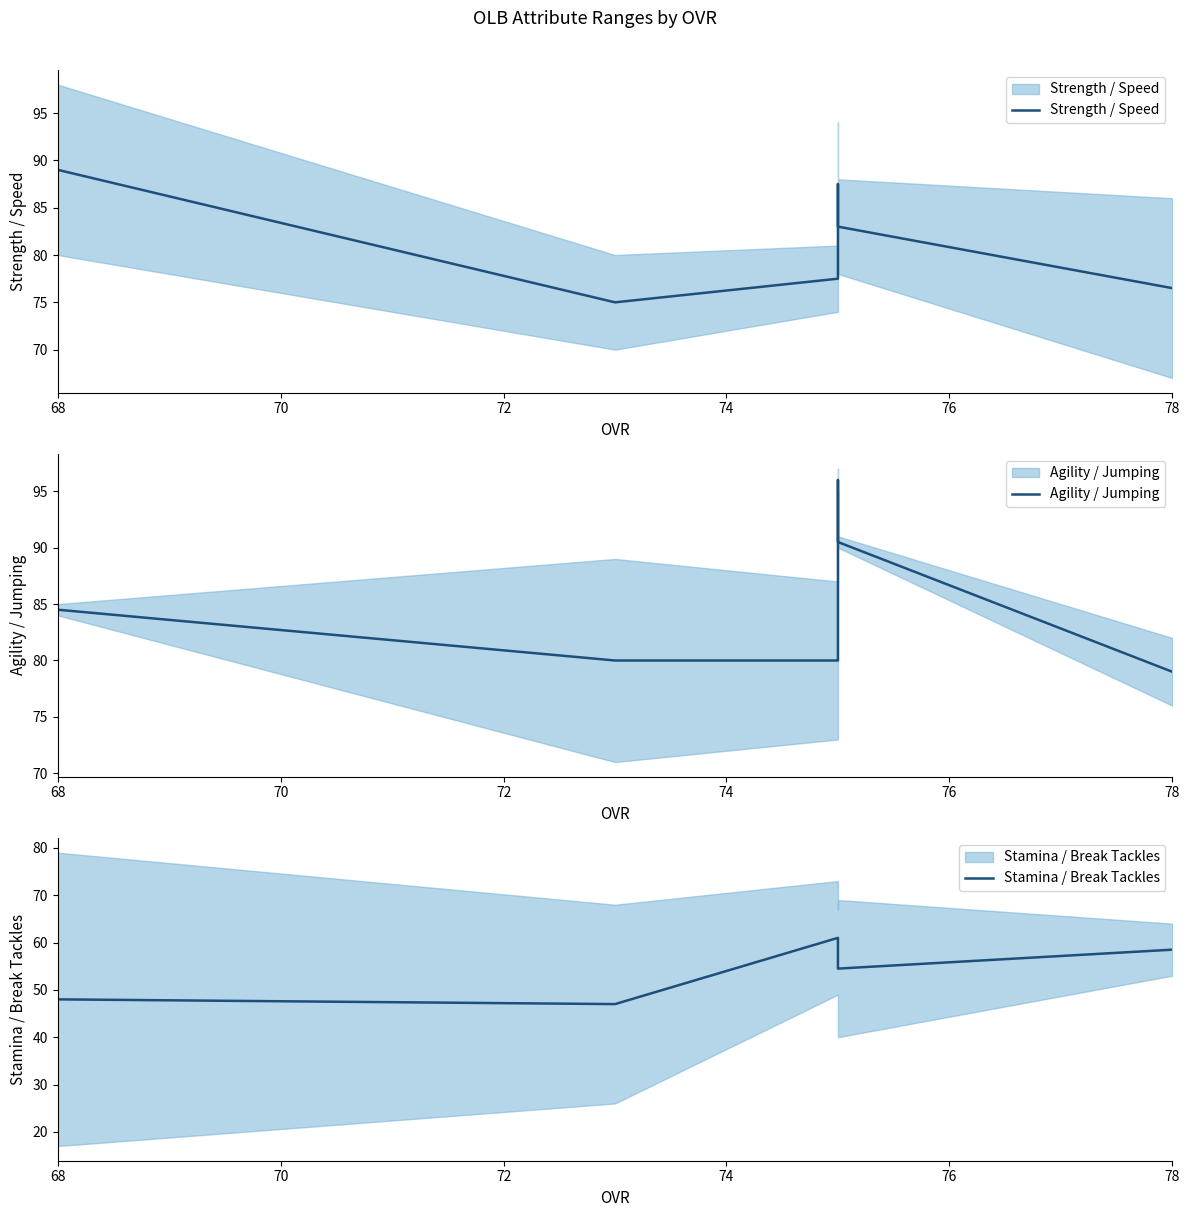

Is it true that Strength / Speed equals 38.9 at 70?

False